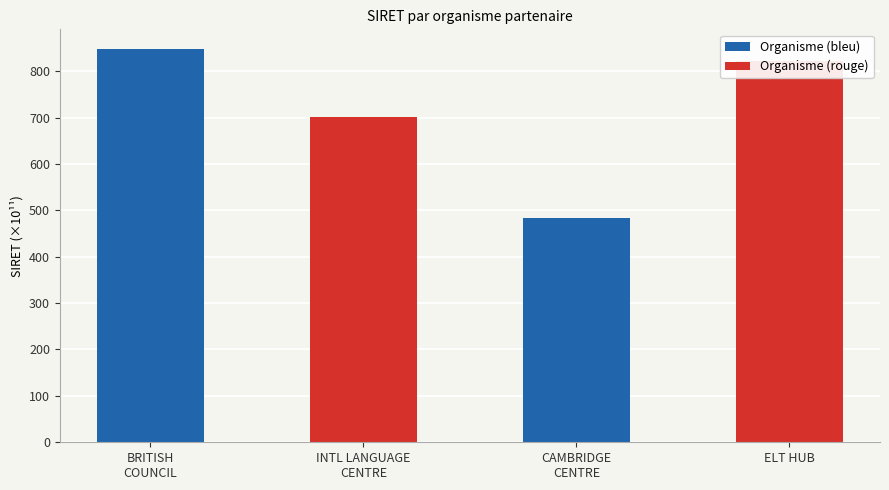

What is the difference between the maximum and minimum values?

364.2